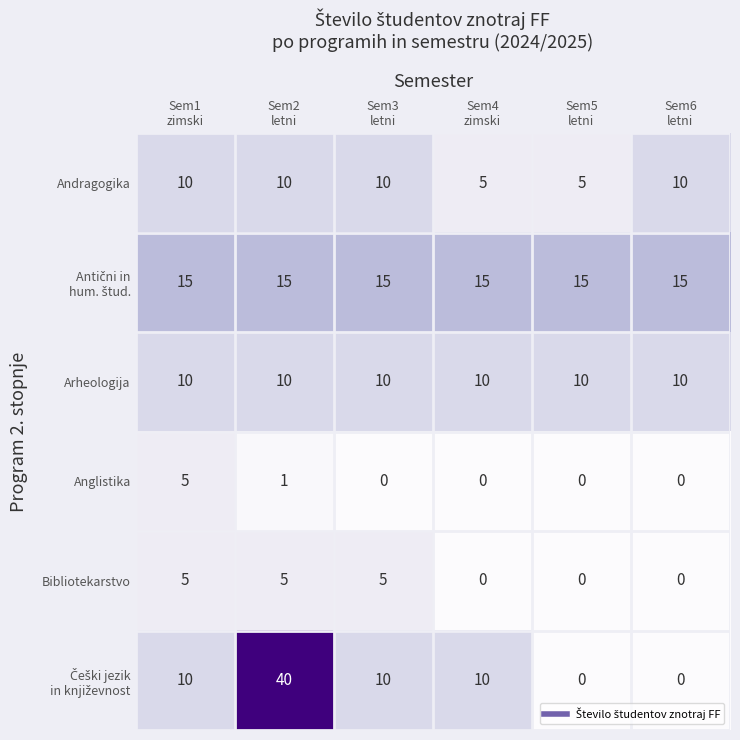

What is the maximum value shown in the chart?

40